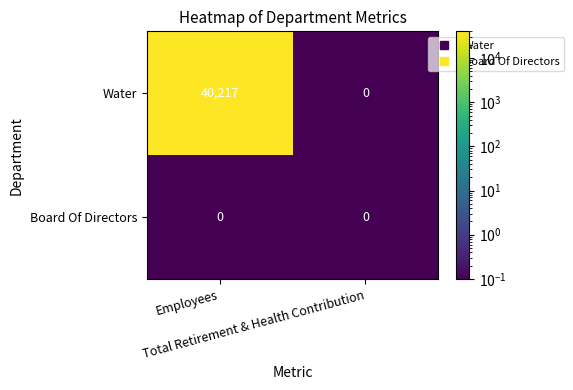

Which series has the largest total across all categories?

Water